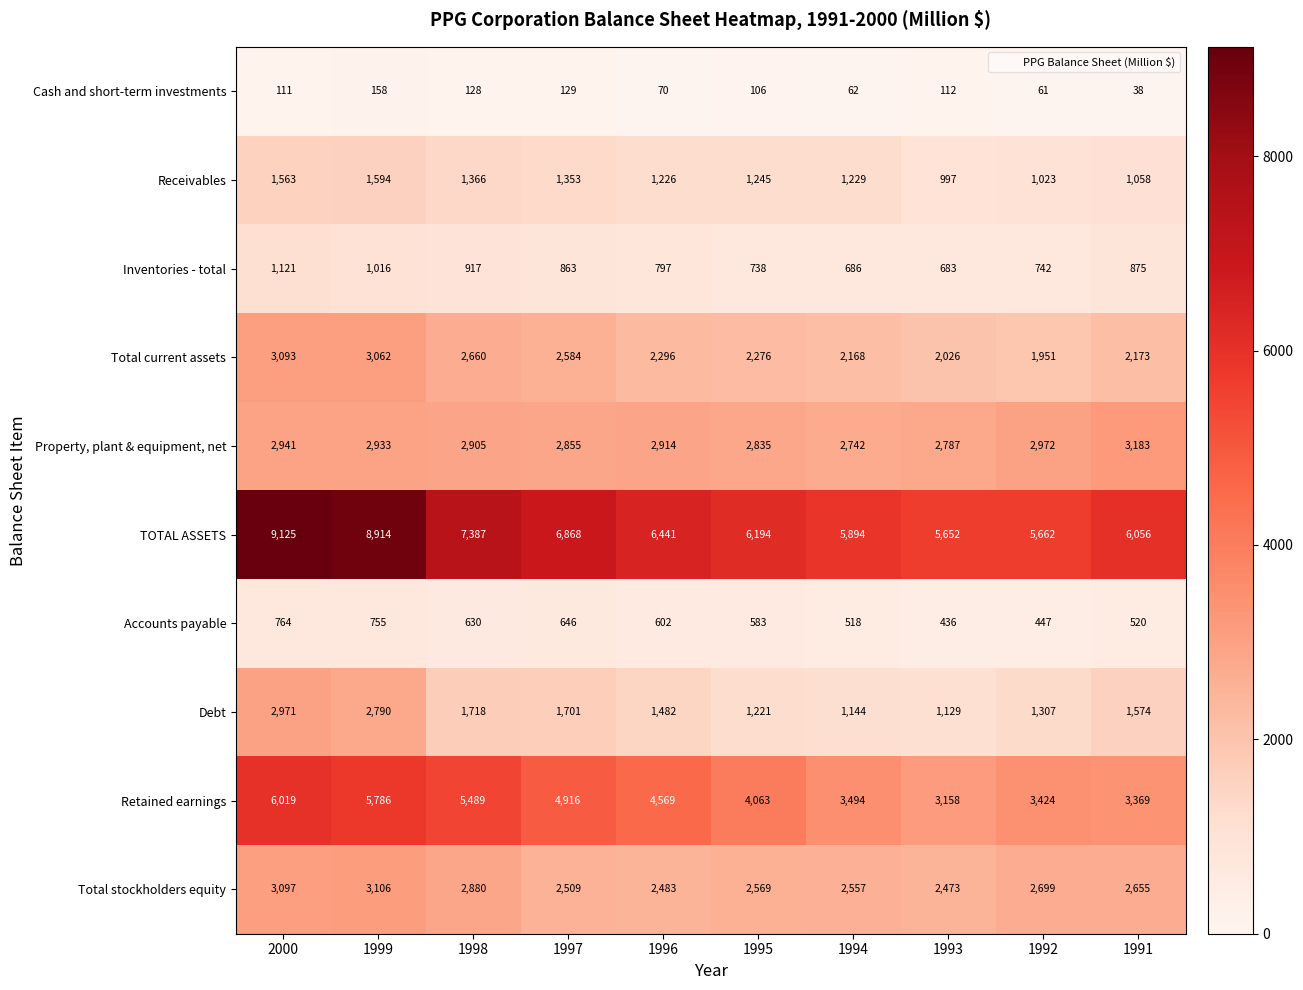

How many distinct data groups are displayed?

10